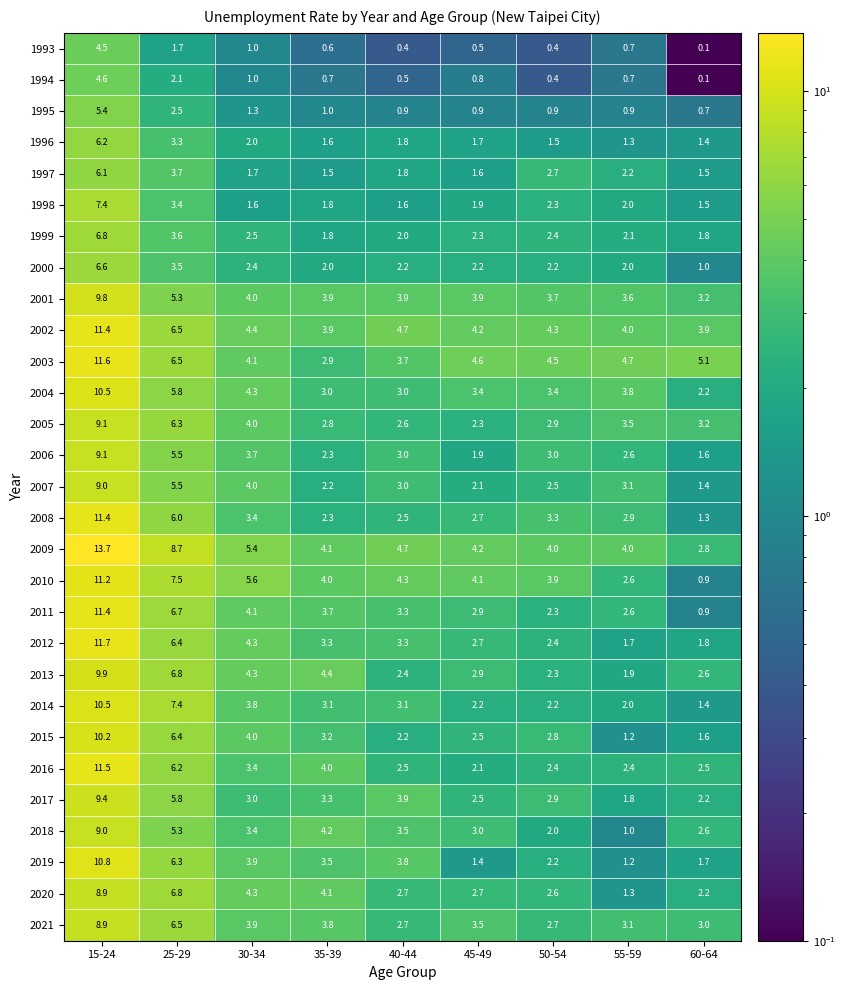

Is it true that 2004 equals 3.8 at 25-29?

False